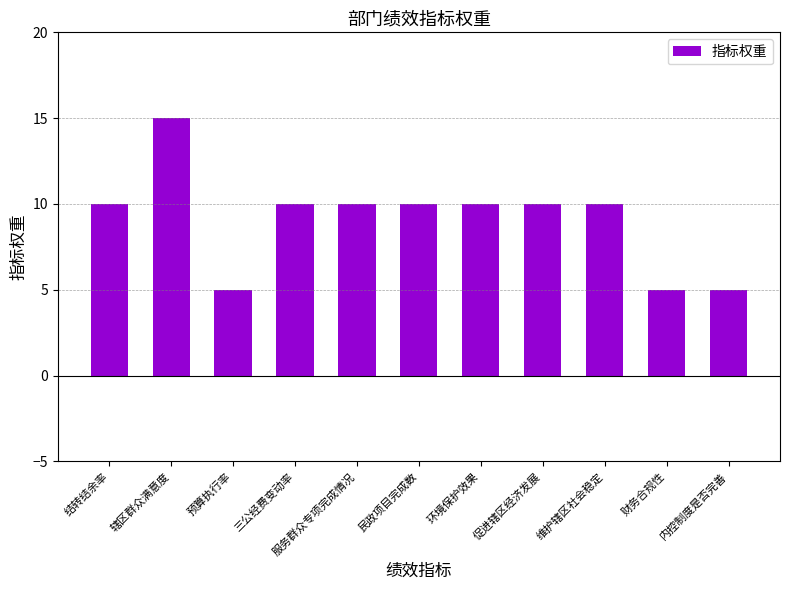

What is the ratio of the value at 财务合规性 to the value at 促进辖区经济发展?

0.5